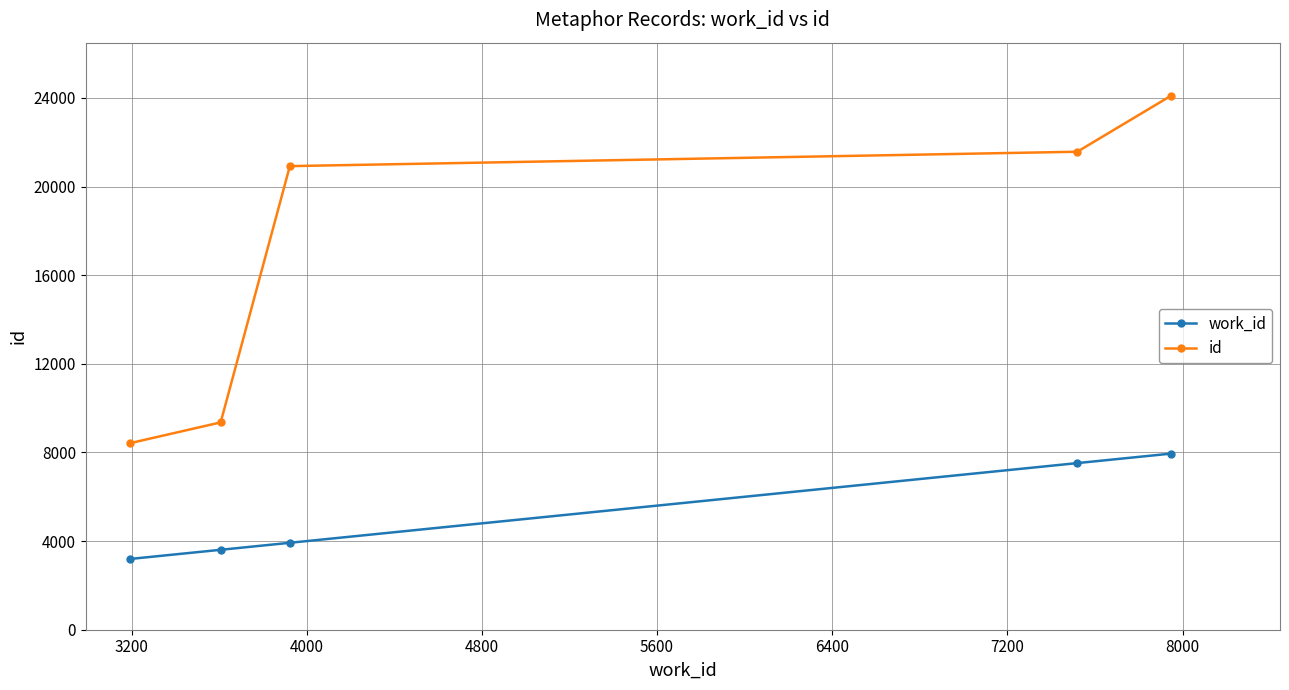

Which series has the largest range (max minus min)?

id